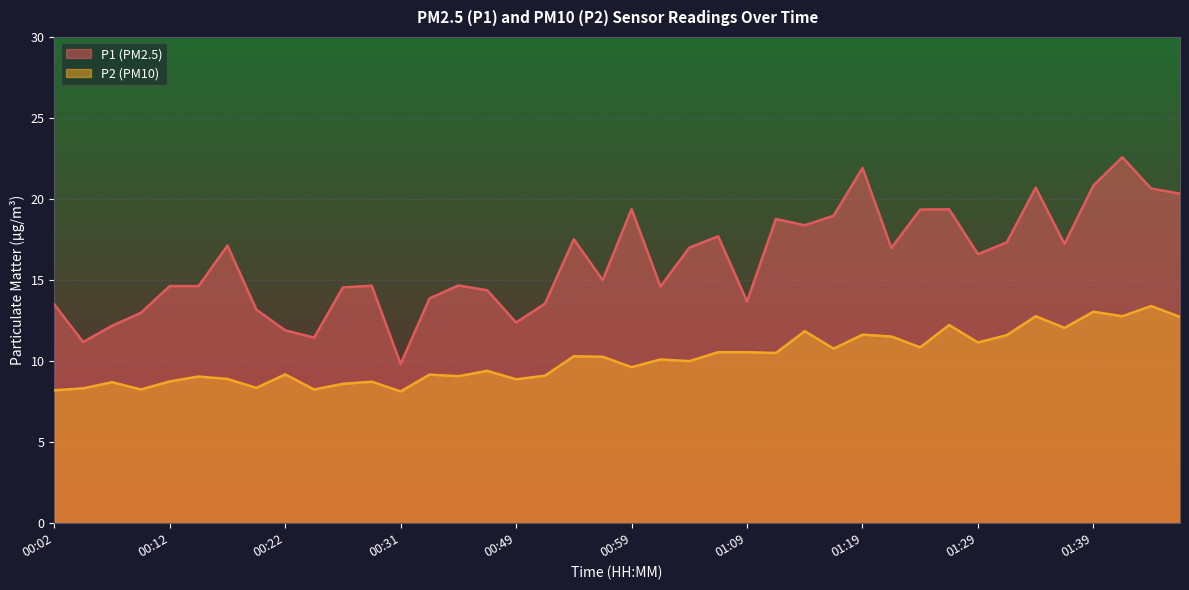

What is the label of the 36th point from the left?

01:36